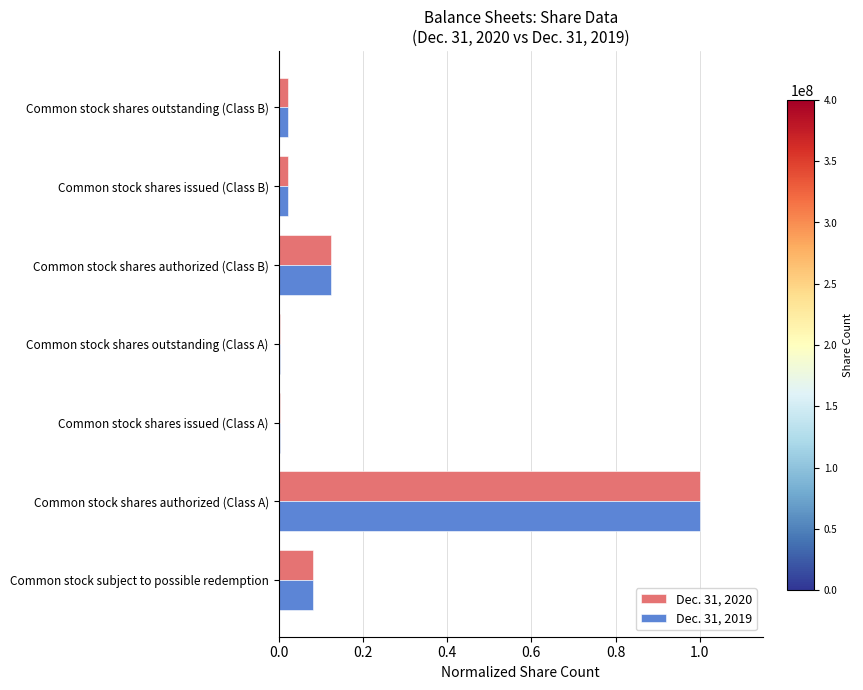

What is the difference between the maximum and minimum values in the Dec. 31, 2019 series?

1.0